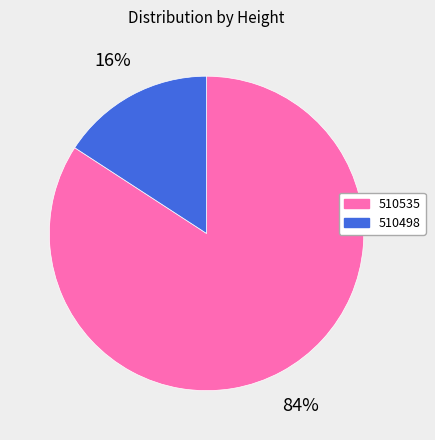

To the nearest percent, what portion does 510535 represent?

84%